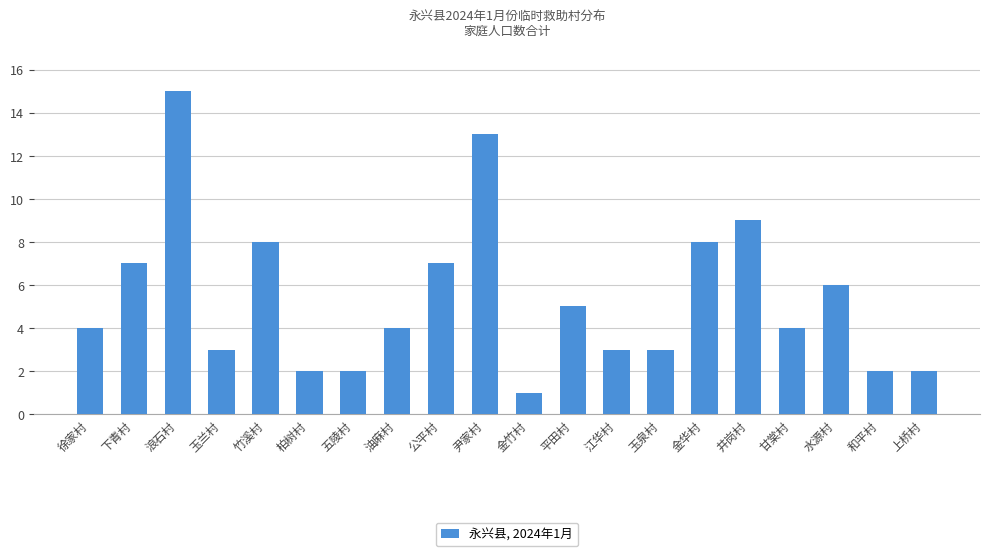

What is the value of the 18th bar from the left?

6